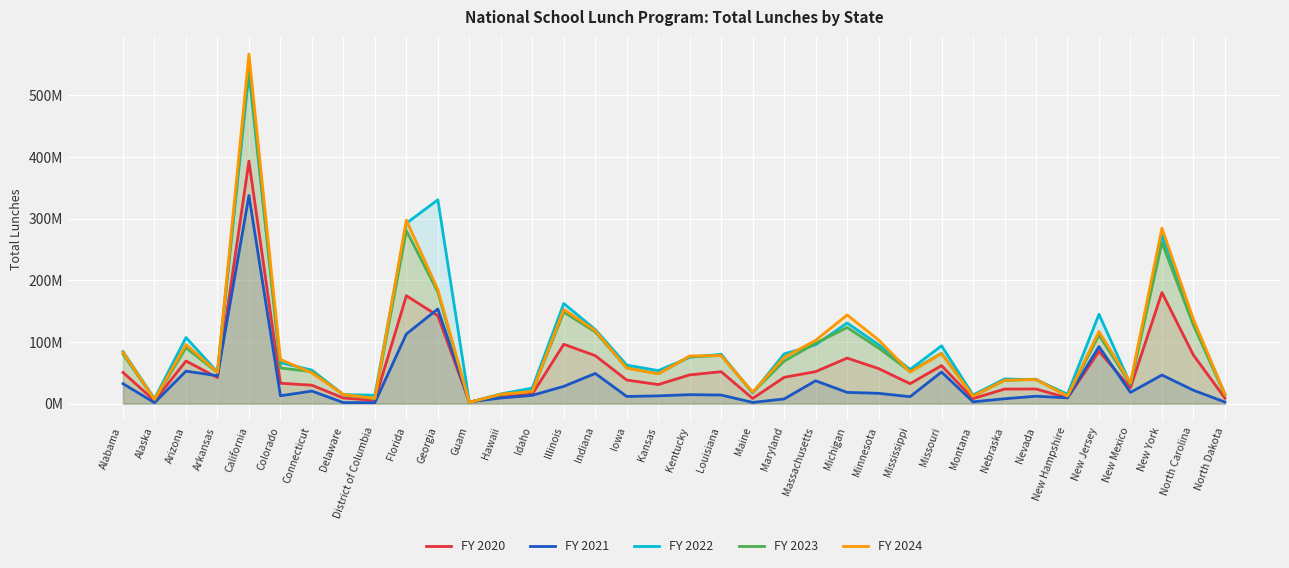

Reading left to right, transcribe all the data shown in this chart.

FY 2020: 50599123	4771549	69061516	42208047	393287866	33051021	29839677	9064531	5249360	174993455	142515772	2731580	10402652	15412645	96231867	77823945	38228087	30884936	46597886	51741667	8367654	42628029	51900463	73825069	56810524	32308393	61647238	8134581	23600376	23742045	9292473	84743601	25813380	180163049	78693518	8961219
FY 2021: 32302586	1463556	52656153	45162673	337377430	12700563	20316264	1675219	1595018	112881399	153432675	2769804	9087624	13410817	28009348	48883646	11577185	12559592	14538862	13898424	1922027	7554998	37032614	18231728	16661240	11240368	51217895	2864748	7879843	12021408	9286169	92410709	18164339	46375502	21643469	2543766
FY 2022: 84473165	8027789	107154412	51210647	535929249	66562163	54252693	14547490	13565437	292426152	330495428	2053980	15695693	25188044	162308086	120140912	62517478	53527582	75084258	79963100	17295122	80620966	95423563	130673912	95573400	55345931	93741654	13968237	40015627	38666248	15386198	144830392	31757931	273040706	133740108	15499079
FY 2023: 80325530	6698321	90651246	50279283	548150176	57729033	51848011	14362895	7988809	280603293	180741699	2288851	14615532	20272821	148324610	116394104	57995546	48529670	76328545	77984033	18207955	68995220	97783493	123390694	90120616	52203280	81732099	12083797	37815389	39556924	12162859	111221766	31453903	261068972	127247572	14376962
FY 2024: 83415222	6747253	95905202	50713872	566823574	71645625	49773651	14725173	8496885	297575784	185053803	2127577	15296876	19730371	152750476	118470823	57468485	48286799	77146868	77875125	18620428	75043677	102669225	143757822	103312085	51064880	80991684	12084422	37857050	38912702	12341969	116996405	33682221	284512524	136733220	15070358